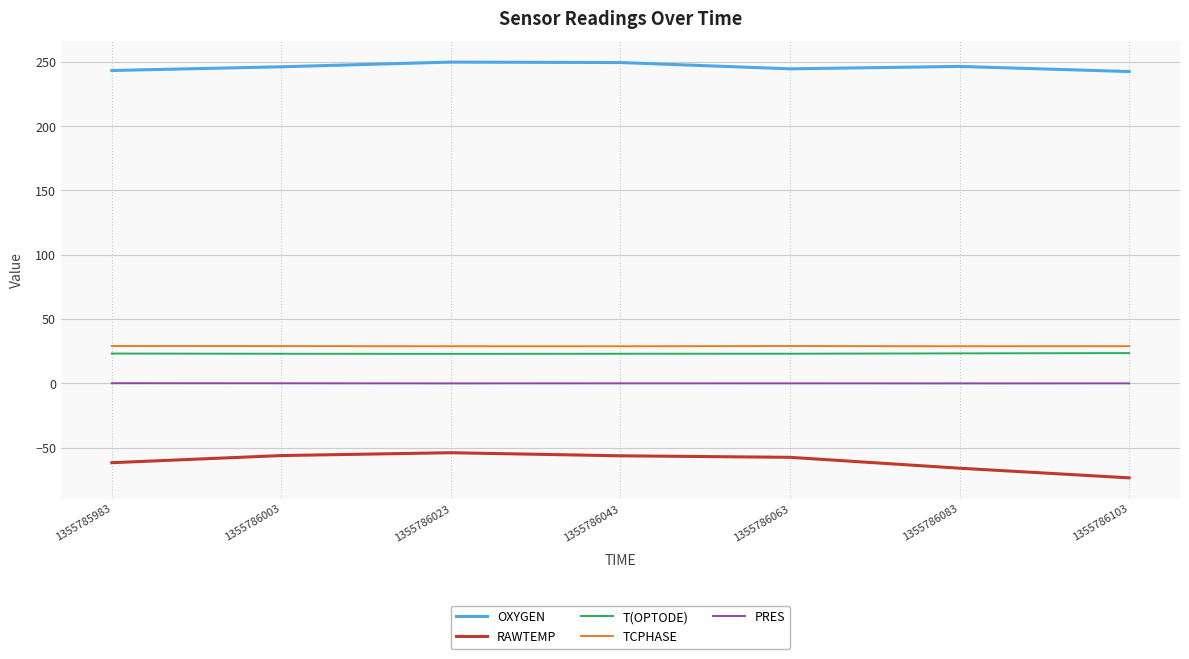

True or false: T(OPTODE) and TCPHASE cross at least once.

False